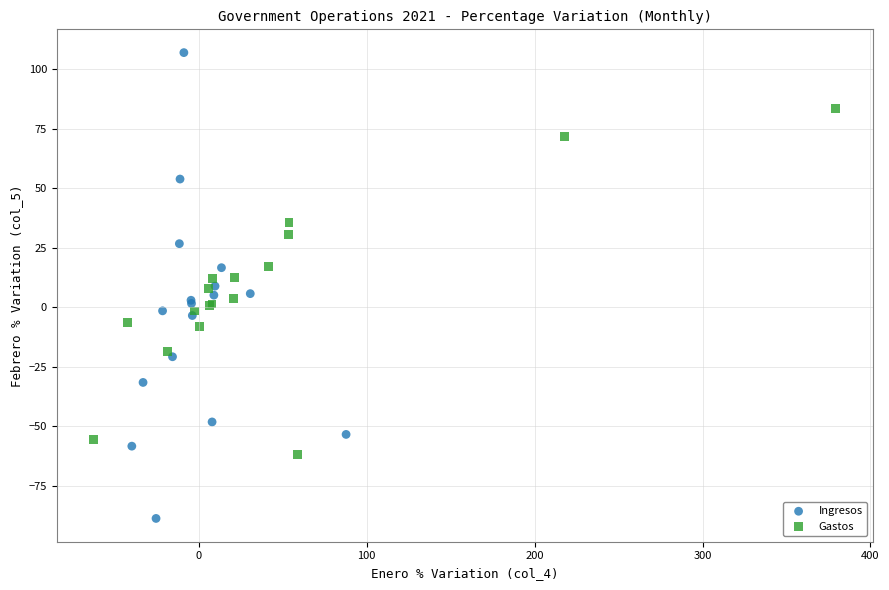

Which series contains the highest Y value?

Ingresos